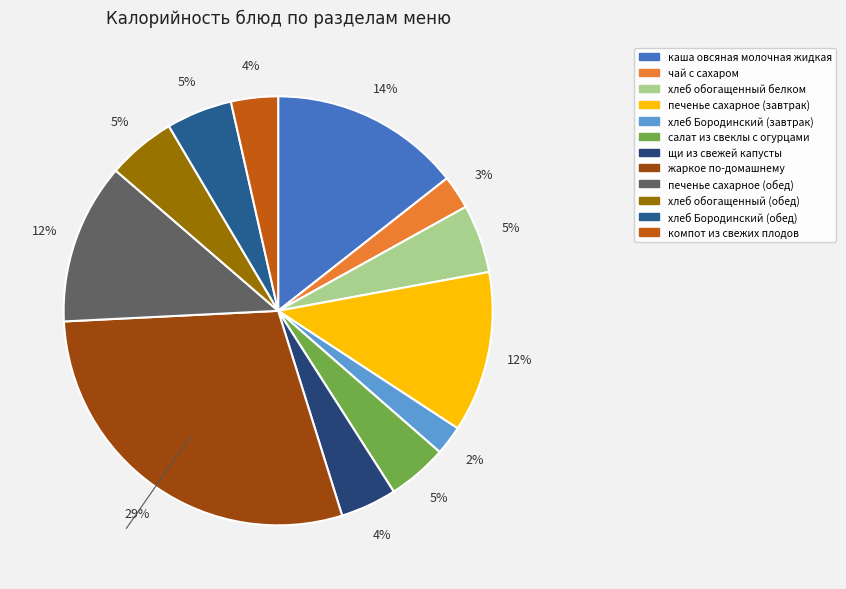

What percentage is the каша овсяная молочная жидкая slice, to the nearest percent?

14%